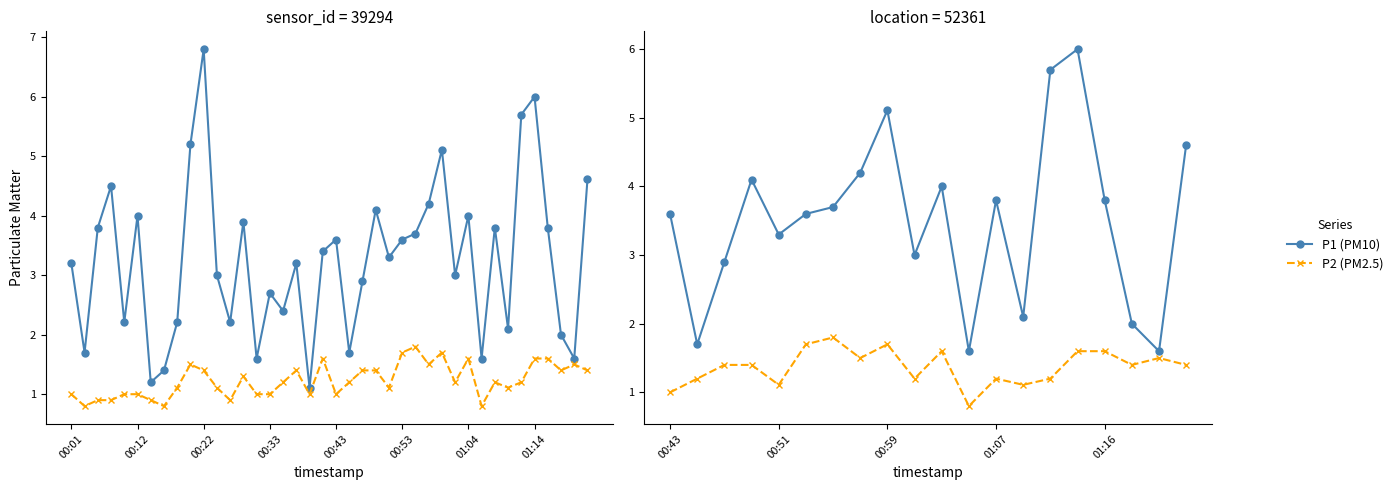

What is the difference between the highest and lowest values at 00:53?

1.9